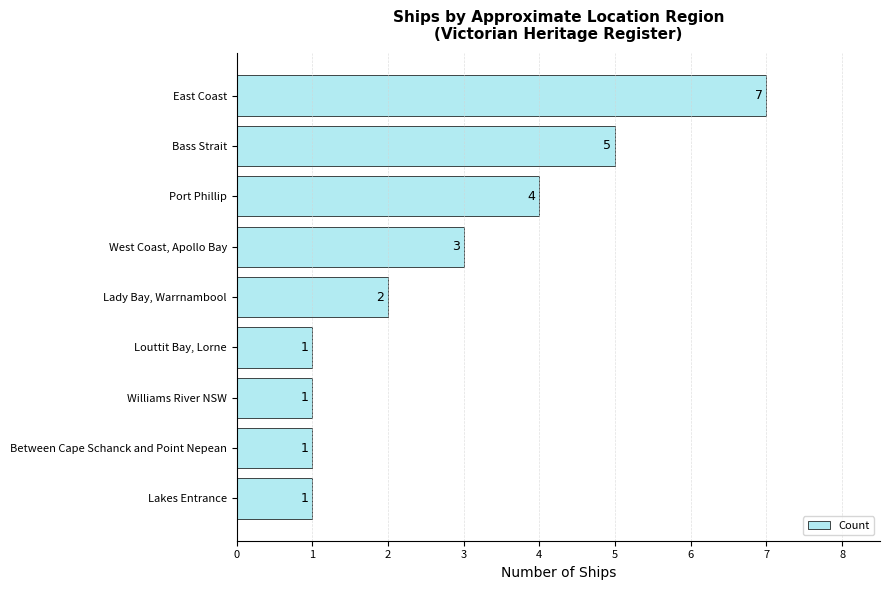

Where is the data nearest to the value 4?

Port Phillip